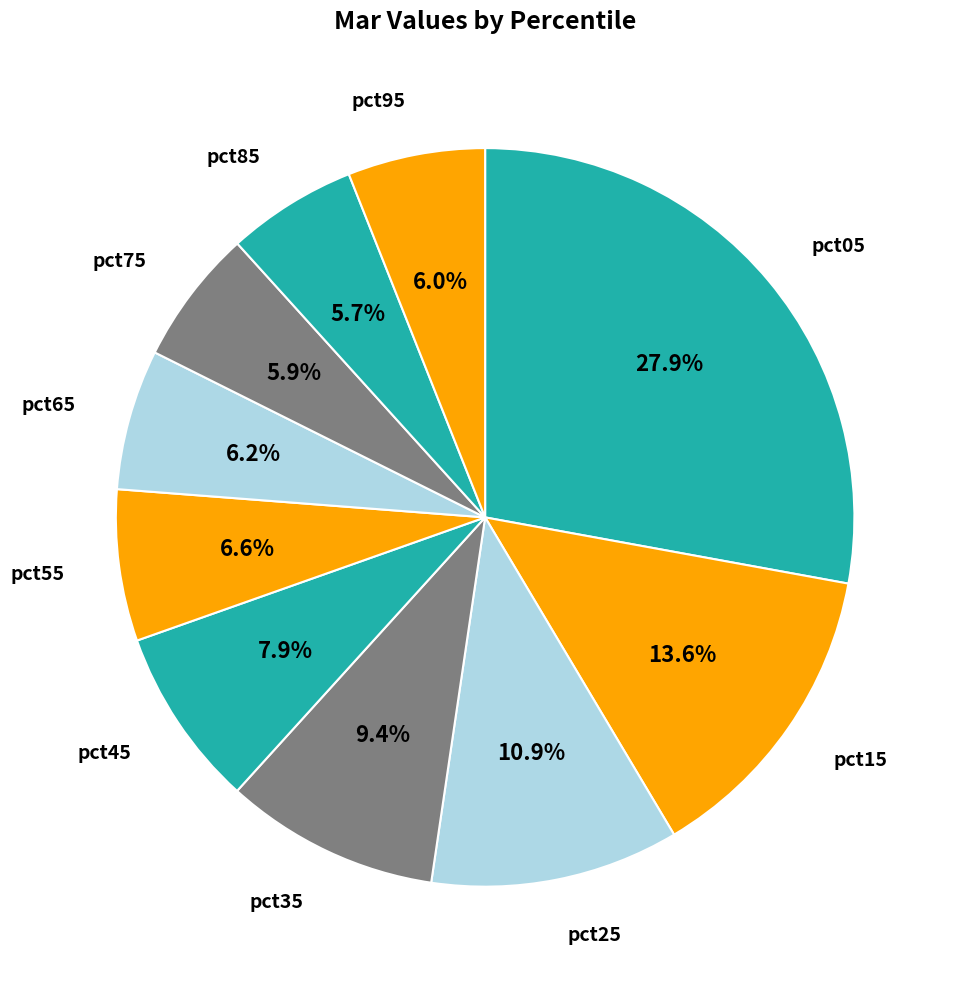

How many segments does this pie chart have?

10